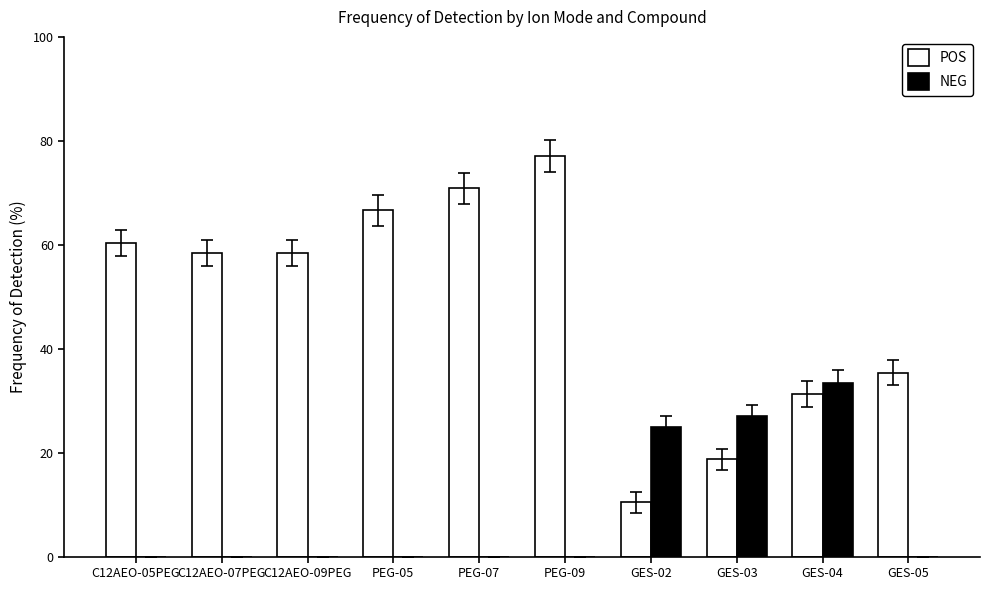

At which label does POS first exceed 58?

C12AEO-05PEG